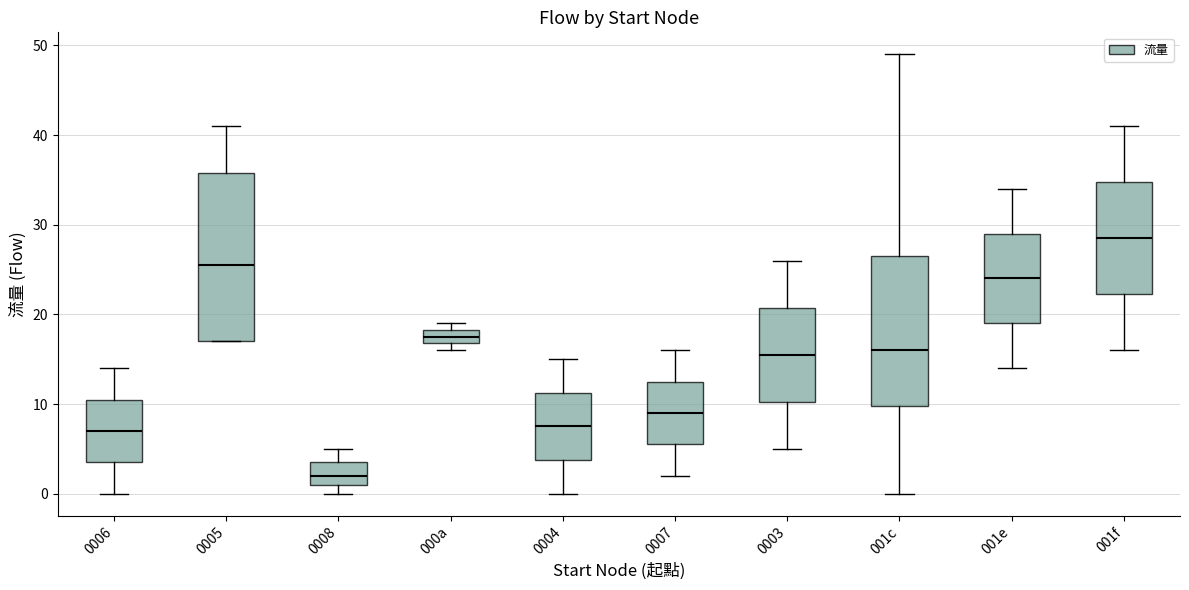

Where does the median line of the box for 0008 sit on the y-axis? The values are not printed on the chart, so give them approximately, as read against the axis.

2